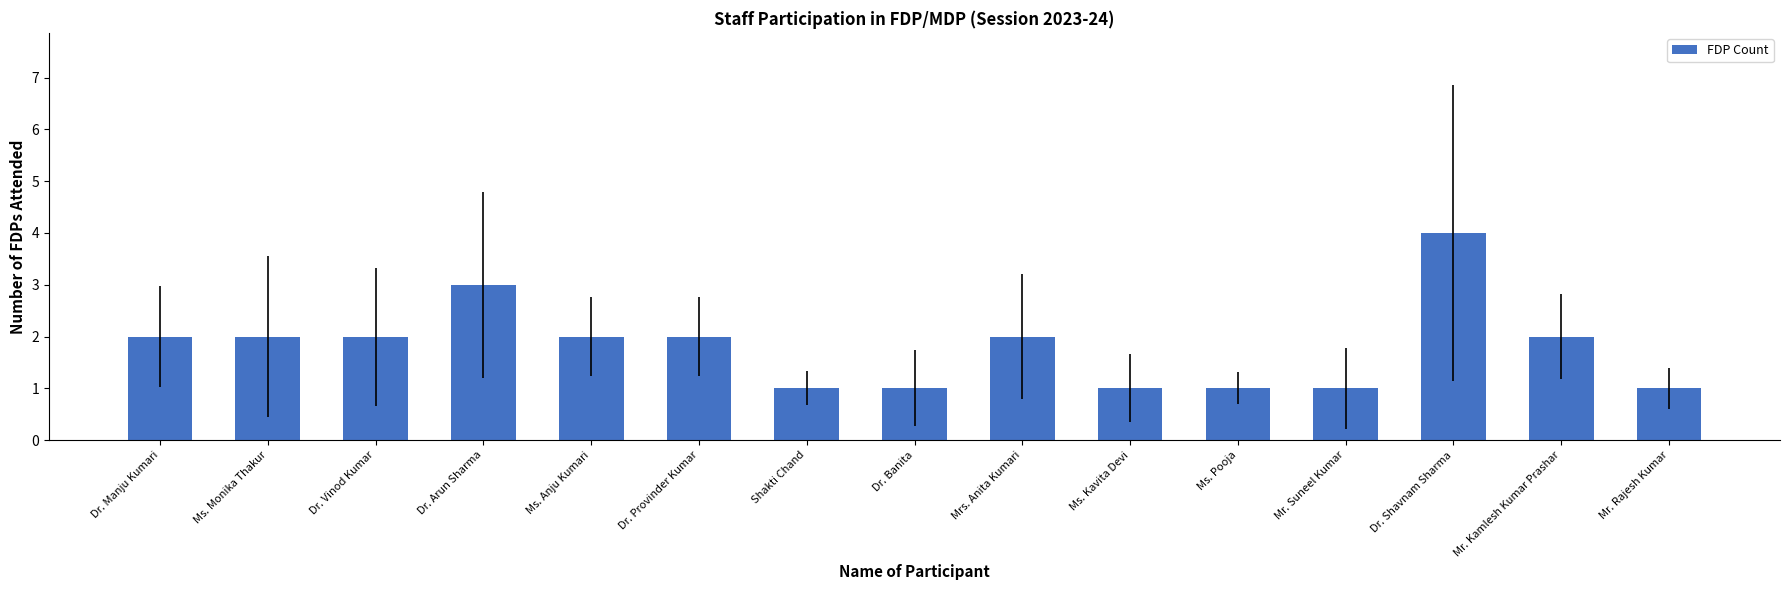

What is the label of the 2nd bar from the right?

Mr. Kamlesh Kumar Prashar